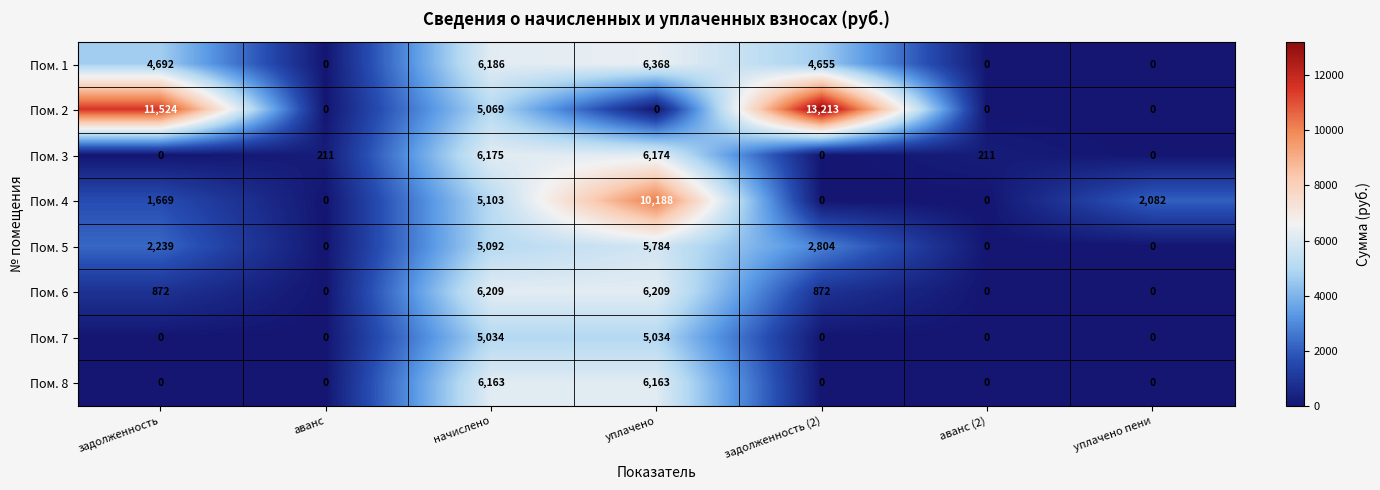

True or false: Пом. 7 has a value of 1710 at уплачено.

False